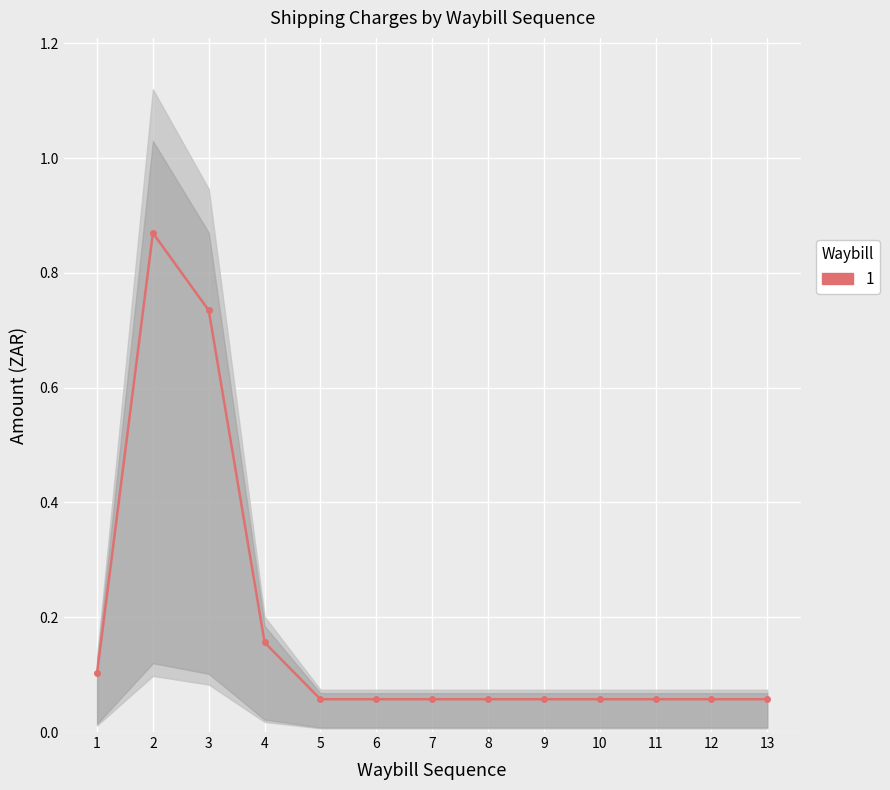

True or false: the data has more than 1 interior local peaks.

False